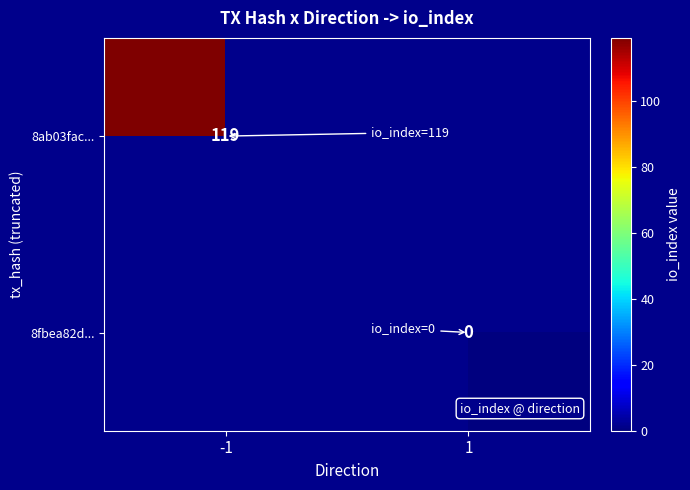

The 8ab03fac... series shows 119 at -1. True or false?

True